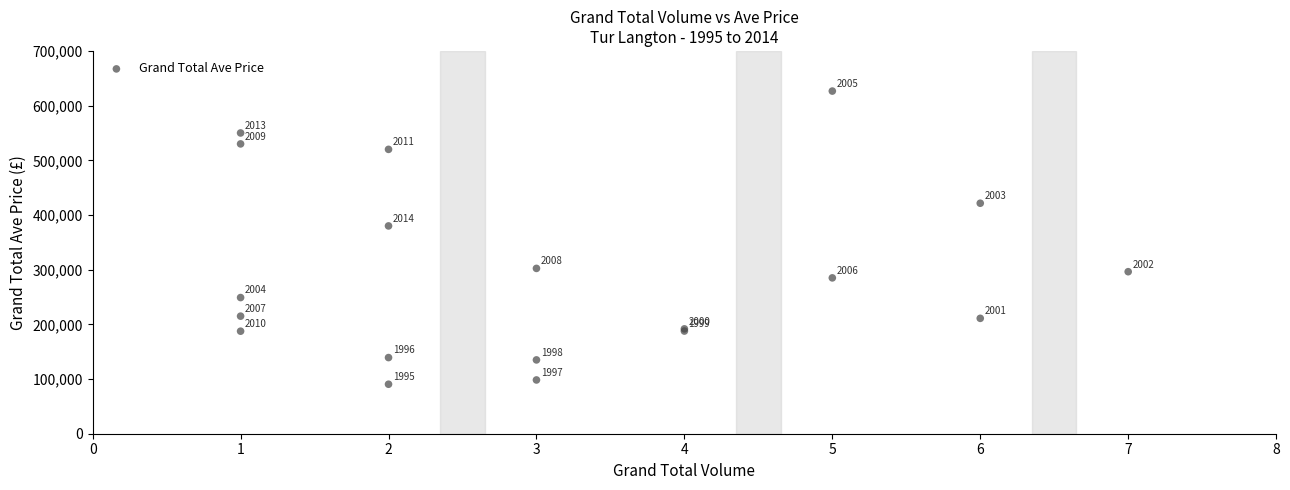

What Y value in the scatter plot is closest to 358548?

380000.0